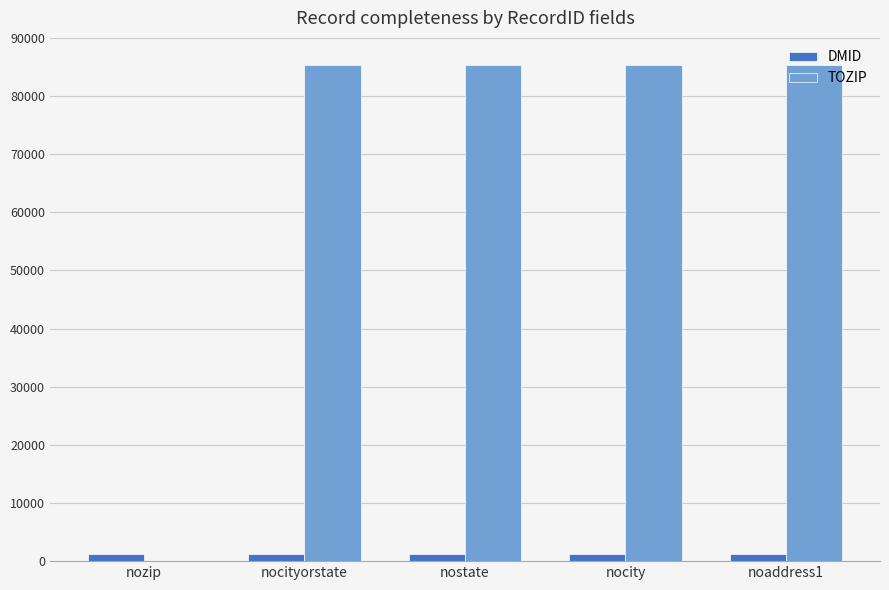

How many positive values does the TOZIP series have?

4